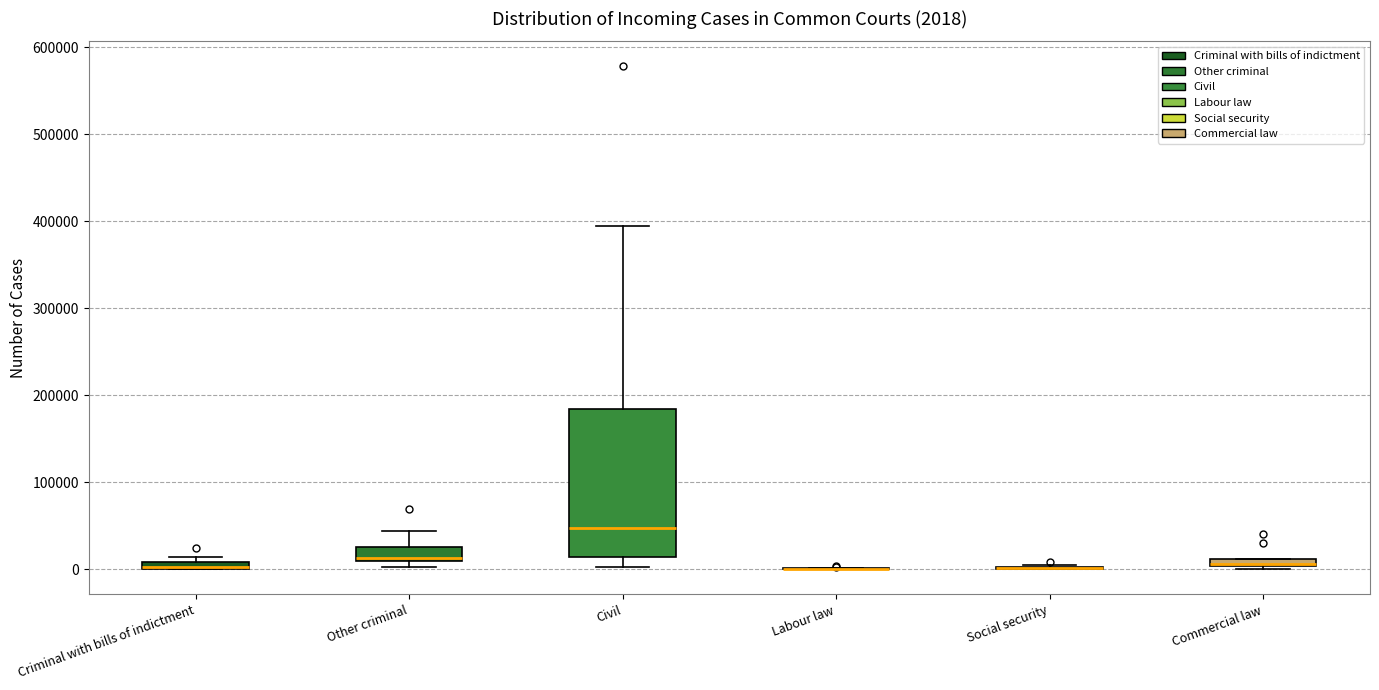

Comparing the boxes themselves (not the whiskers), which one is the tallest?

Civil